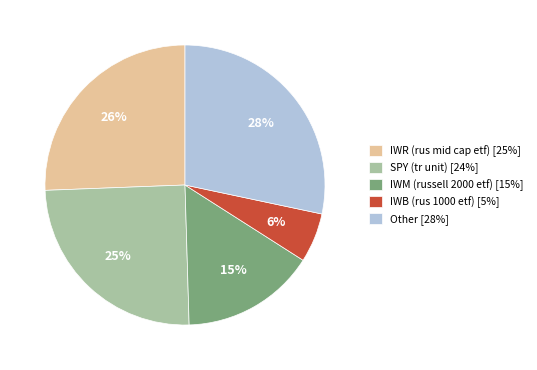

Rank the categories by value from highest to lowest.

Other [28%], IWR (rus mid cap etf) [25%], SPY (tr unit) [24%], IWM (russell 2000 etf) [15%], IWB (rus 1000 etf) [5%]